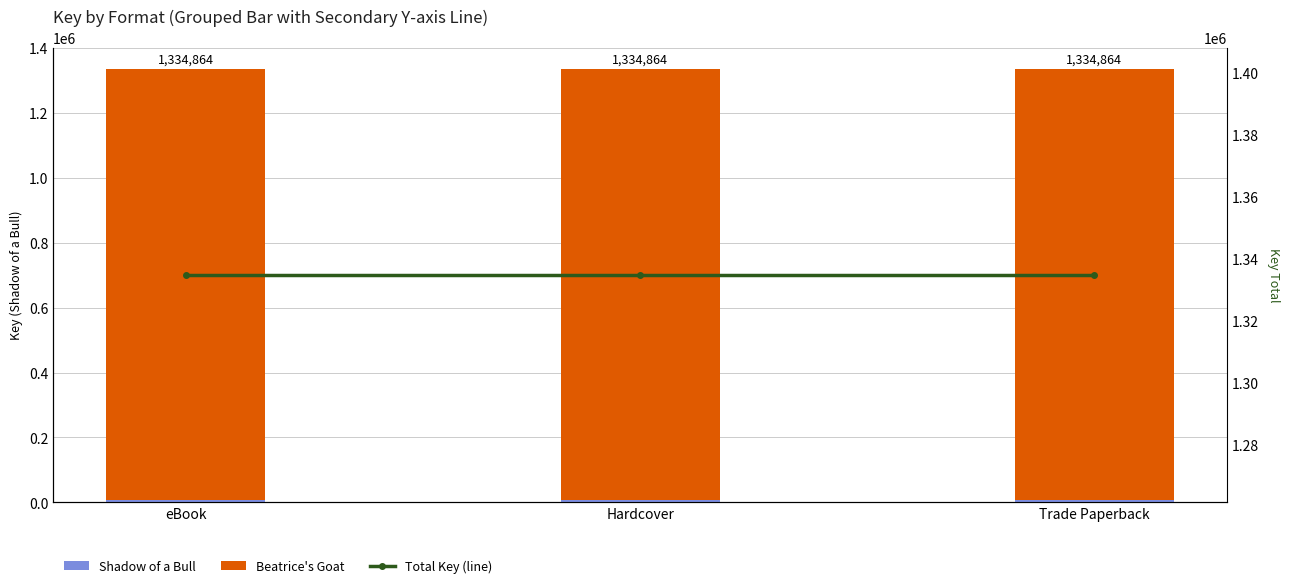

What is the sum of the Shadow of a Bull values at Trade Paperback and eBook?

12692